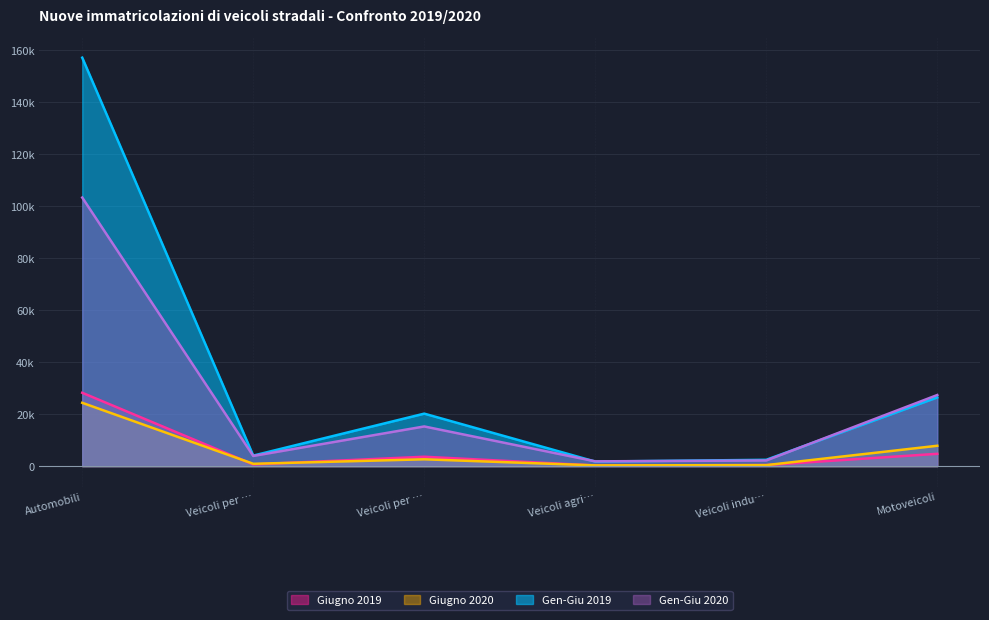

Which series has the widest spread of values?

Gen-Giu 2019